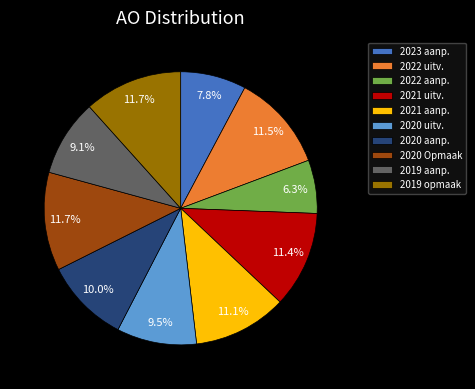

Is 2022 uitv. the majority of the pie?

No